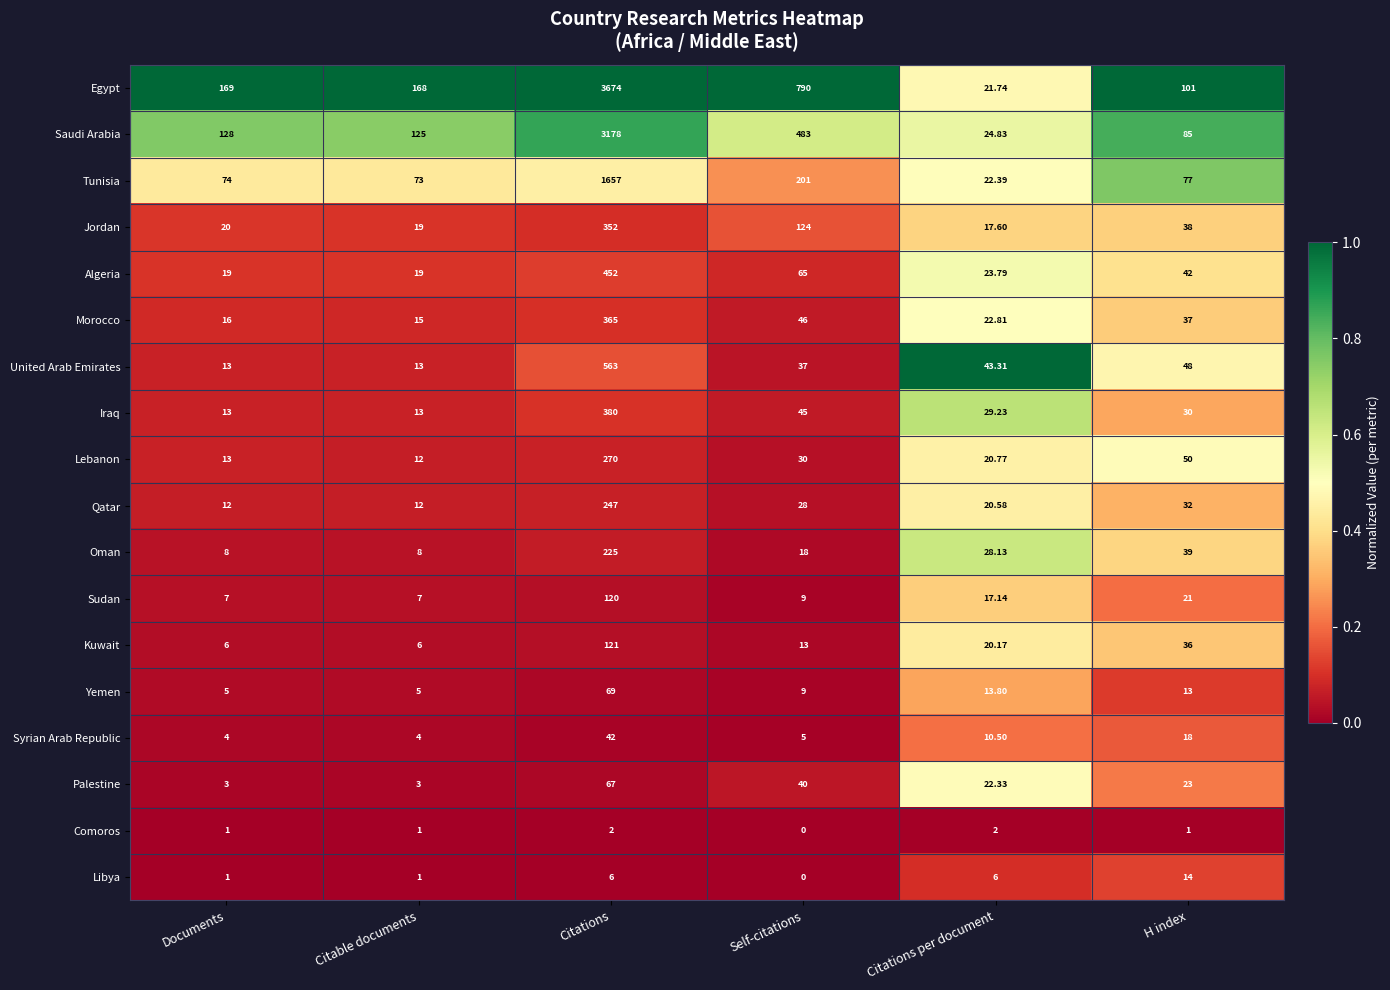

Which series has the largest total across all categories?

Egypt